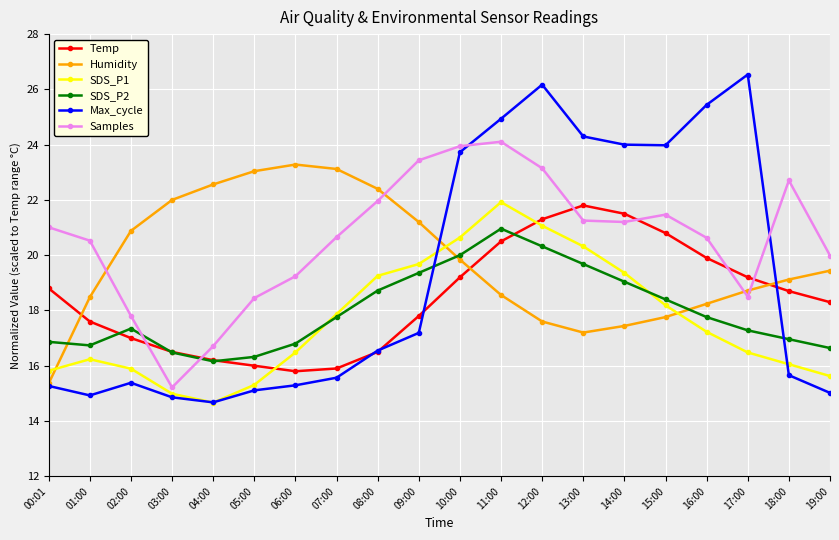

Which series has the widest spread of values?

Max_cycle